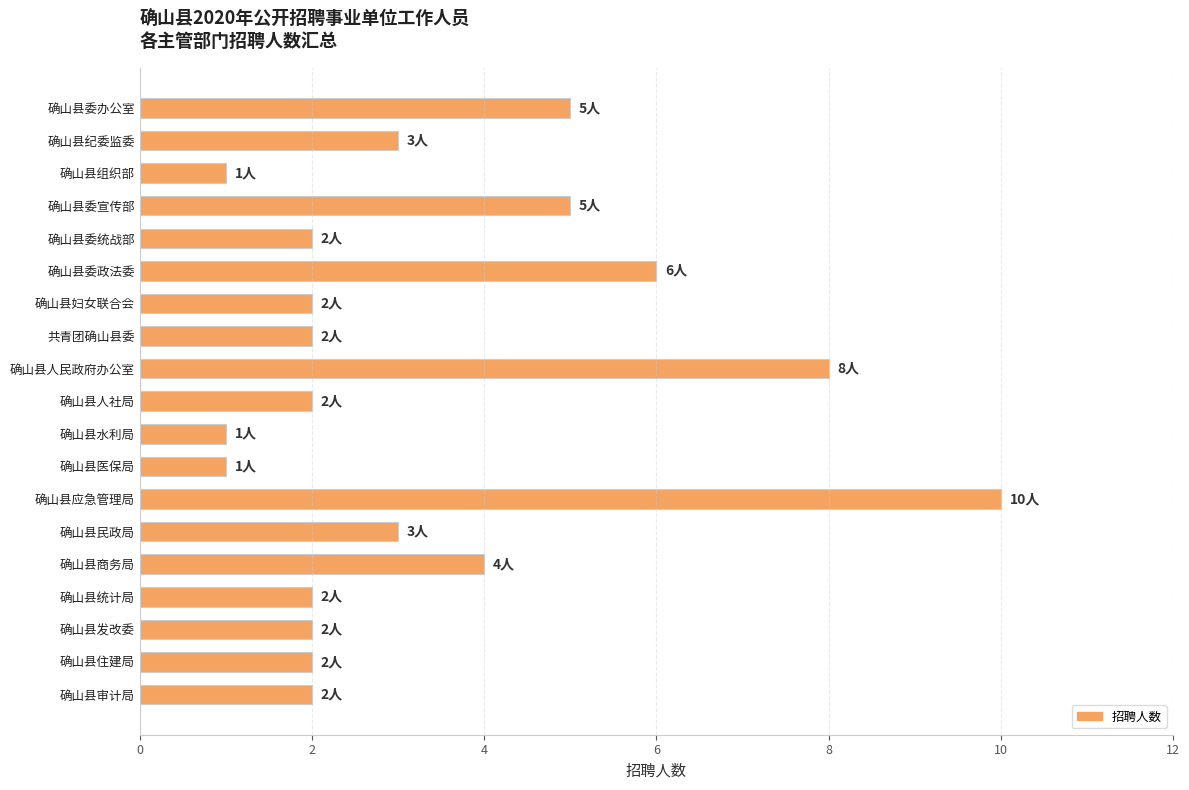

Which has a higher value, 确山县组织部 or 确山县发改委?

确山县发改委